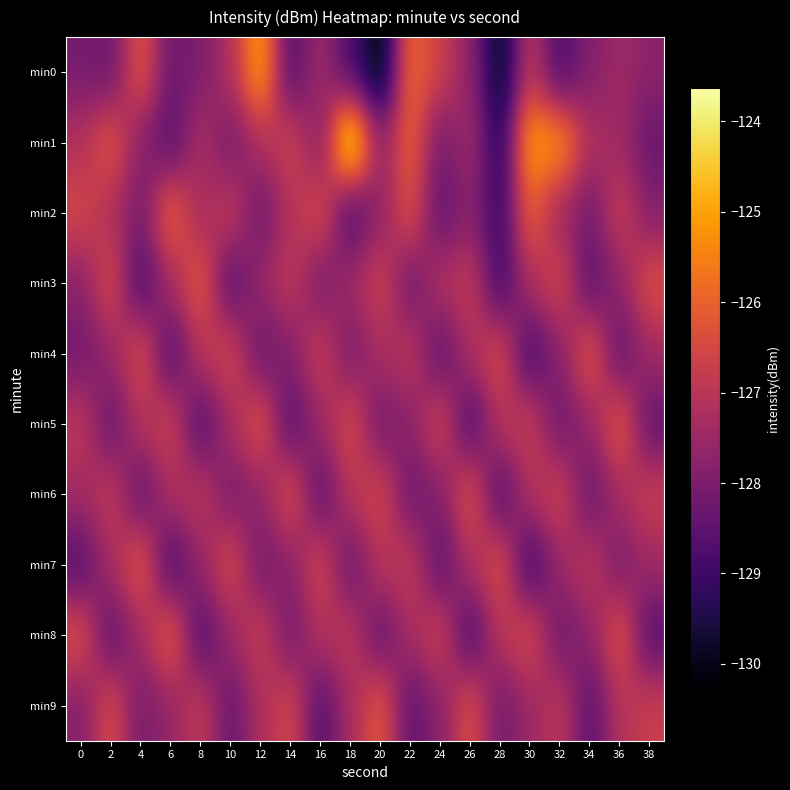

Reading right to left, transcribe all the data shown in this chart.

min0: 38=-127.8	36=-127.4	34=-127.9	32=-128.8	30=-126.9	28=-130.1	26=-127.7	24=-126.7	22=-125.8	20=-130.3	18=-128.8	16=-127.4	14=-128.7	12=-124.9	10=-127.1	8=-128.0	6=-128.3	4=-126.2	2=-128.3	0=-128.1
min1: 38=-128.3	36=-127.4	34=-127.2	32=-125.1	30=-125.0	28=-129.4	26=-127.4	24=-128.1	22=-126.0	20=-127.6	18=-123.6	16=-127.9	14=-126.6	12=-127.2	10=-128.1	8=-127.2	6=-128.7	4=-127.8	2=-126.2	0=-127.2
min2: 38=-127.9	36=-126.7	34=-128.2	32=-127.5	30=-126.0	28=-129.1	26=-127.8	24=-128.5	22=-126.3	20=-127.7	18=-128.9	16=-126.4	14=-127.1	12=-128.3	10=-126.8	8=-127.4	6=-125.9	4=-128.1	2=-127.2	0=-126.5
min3: 38=-126.3	36=-127.7	34=-128.6	32=-126.5	30=-127.2	28=-129.0	26=-126.8	24=-127.1	22=-128.3	20=-126.6	18=-127.4	16=-128.1	14=-126.9	12=-127.5	10=-128.7	8=-126.1	6=-127.3	4=-128.9	2=-126.4	0=-127.8
min4: 38=-127.4	36=-128.5	34=-126.1	32=-127.8	30=-129.0	28=-126.4	26=-127.2	24=-128.6	22=-126.9	20=-127.3	18=-128.1	16=-126.7	14=-127.9	12=-128.4	10=-126.5	8=-127.0	6=-128.8	4=-126.3	2=-127.6	0=-128.2
min5: 38=-128.5	36=-126.1	34=-127.6	32=-128.3	30=-126.7	28=-127.0	26=-128.9	24=-126.5	22=-127.8	20=-128.2	18=-126.4	16=-127.5	14=-128.7	12=-126.2	10=-127.3	8=-128.8	6=-126.6	4=-127.1	2=-128.4	0=-126.9
min6: 38=-126.7	36=-127.3	34=-128.4	32=-126.6	30=-127.1	28=-128.8	26=-126.2	24=-127.9	22=-128.3	20=-126.5	18=-127.0	16=-128.6	14=-126.3	12=-127.7	10=-128.1	8=-126.9	6=-127.2	4=-128.5	2=-126.8	0=-127.4
min7: 38=-127.4	36=-128.1	34=-126.9	32=-127.5	30=-129.1	28=-126.3	26=-127.2	24=-128.6	22=-126.8	20=-127.0	18=-128.4	16=-126.5	14=-127.8	12=-128.2	10=-126.4	8=-127.6	6=-128.9	4=-126.1	2=-127.3	0=-128.7
min8: 38=-128.7	36=-126.2	34=-127.7	32=-128.3	30=-126.4	28=-127.0	26=-128.9	24=-126.6	22=-127.3	20=-128.5	18=-126.9	16=-127.1	14=-128.2	12=-126.7	10=-127.5	8=-128.8	6=-126.0	4=-127.4	2=-128.6	0=-126.3
min9: 38=-126.7	36=-127.1	34=-128.6	32=-126.9	30=-127.5	28=-128.2	26=-126.3	24=-127.8	22=-128.5	20=-126.1	18=-127.3	16=-128.7	14=-126.5	12=-127.2	10=-128.4	8=-126.8	6=-127.6	4=-128.1	2=-126.4	0=-127.9